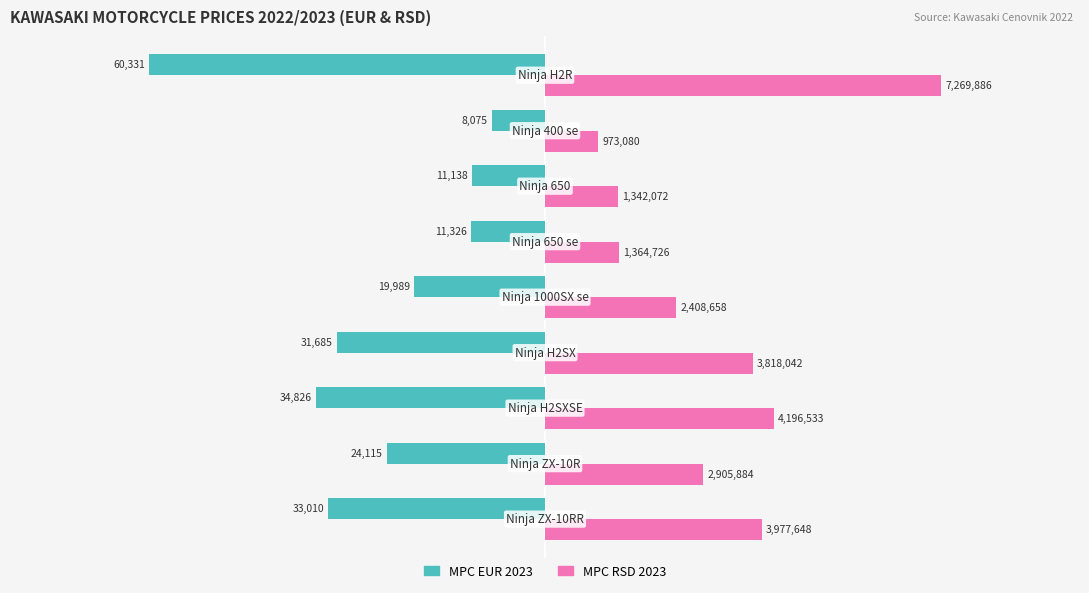

What is the average value of the MPC RSD 2023 series?

26054.9